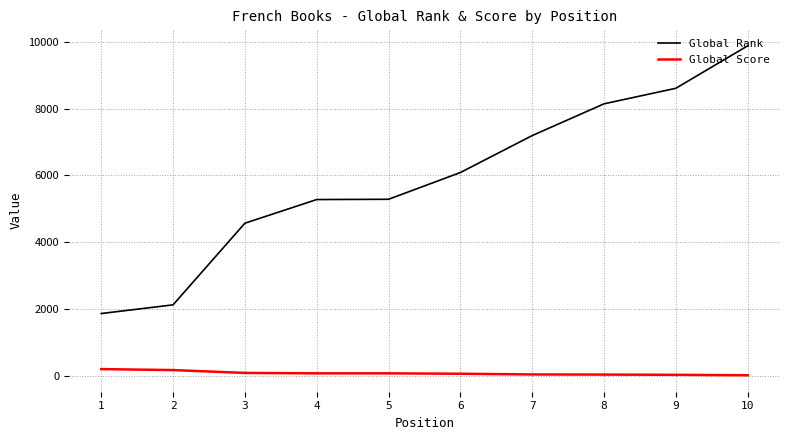

Read the Global Score value at 2, to the nearest 10.

180